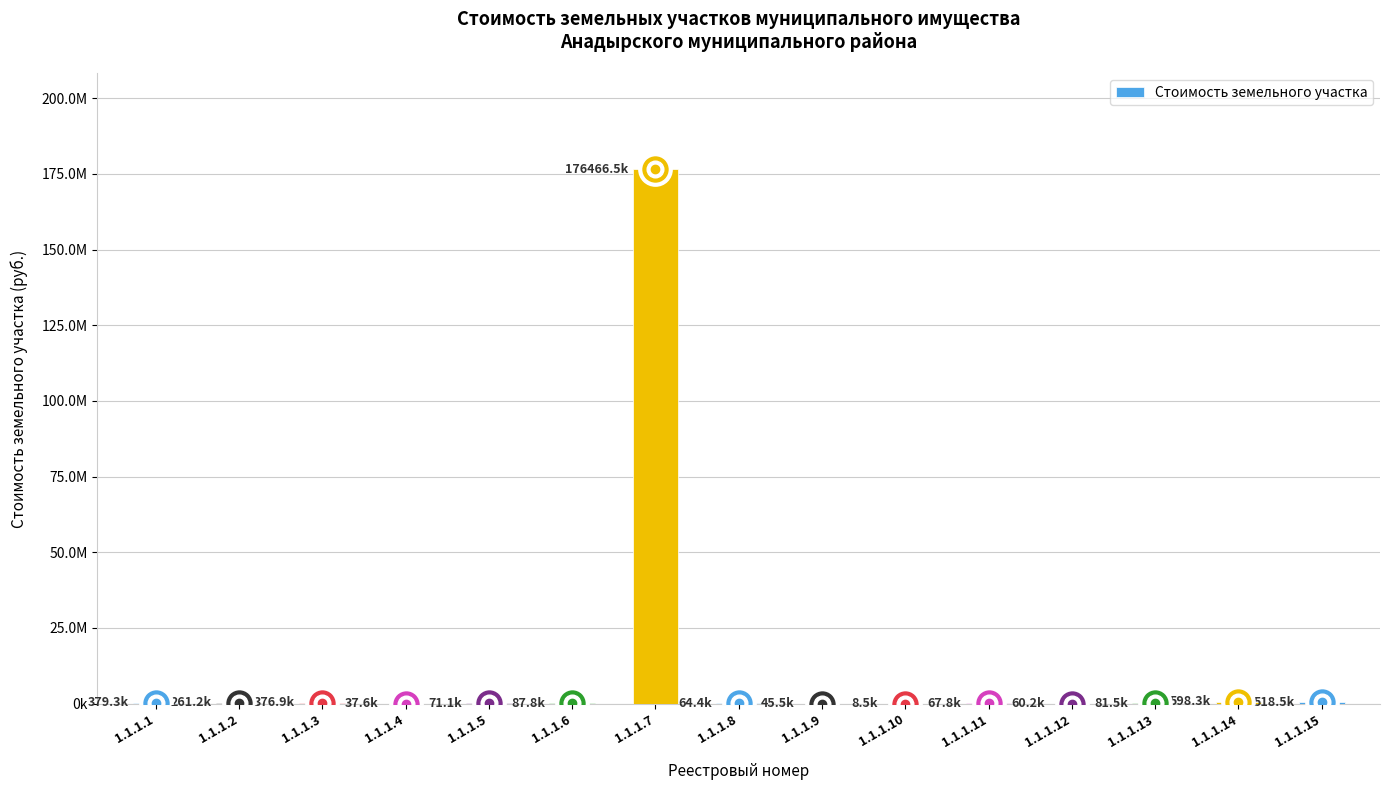

Reading left to right, transcribe all the data shown in this chart.

379264.5	261248.0	376945.8	37628.0	71076.0	87798.6	176466458.3	64442.2	45488.6	8529.1	67759.1	60205.2	81500.5	598290.3	518518.3